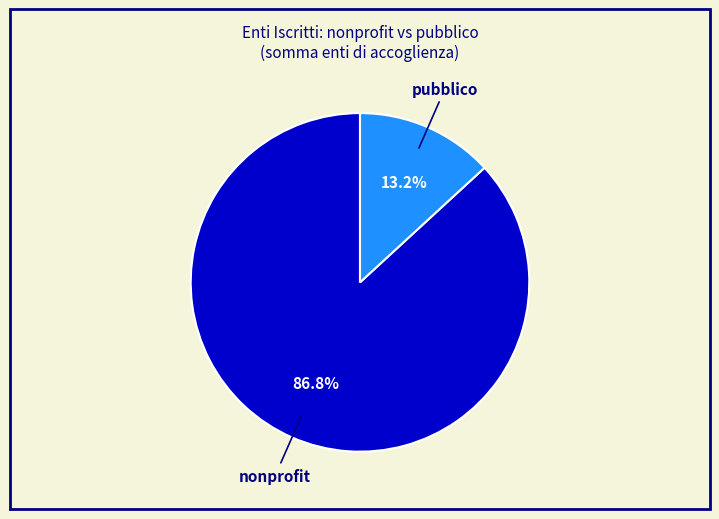

Is there any slice that represents more than half of the pie?

Yes